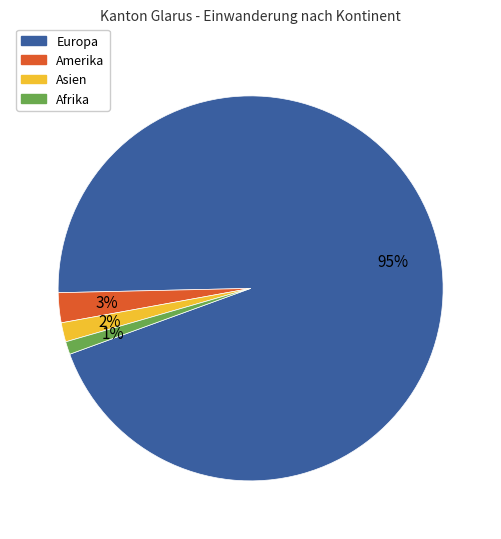

Which slice is the largest?

Europa